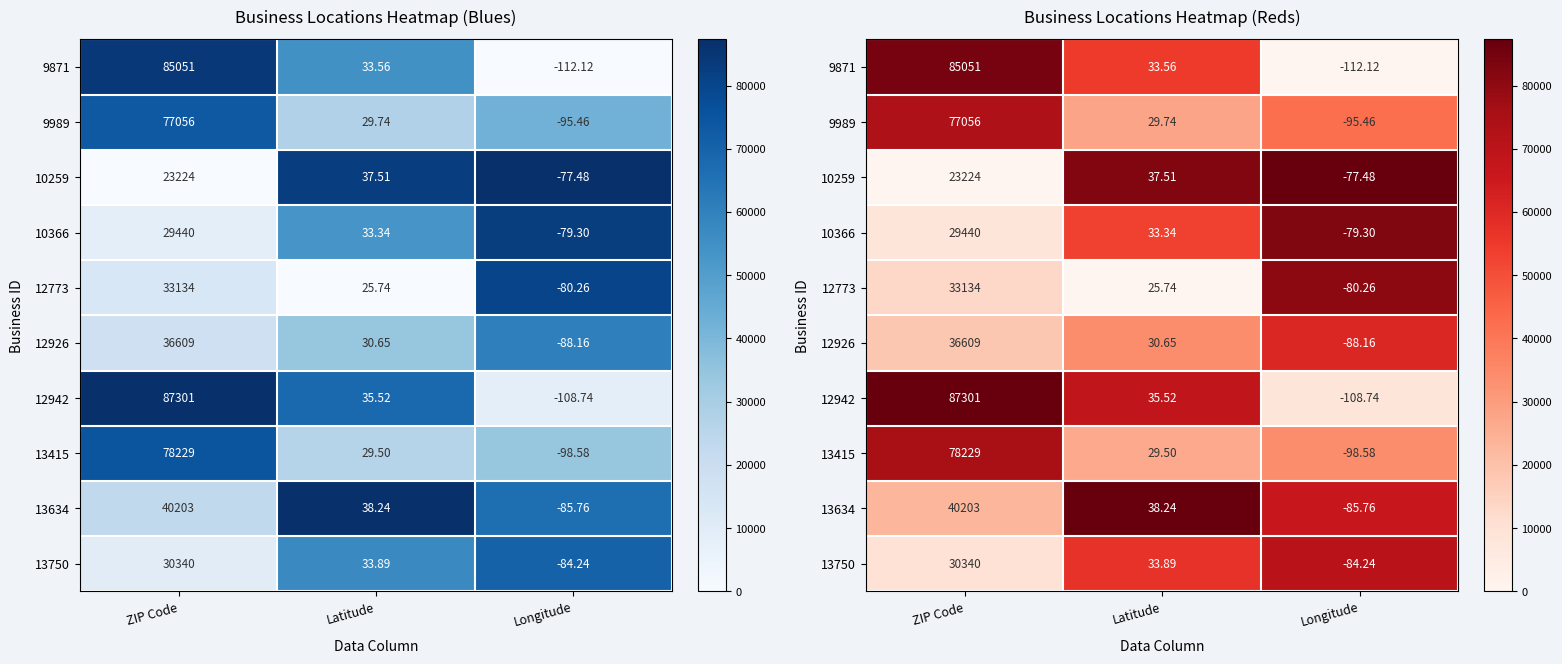

Rank the series at ZIP Code from lowest to highest value.

10259, 10366, 13750, 12773, 12926, 13634, 9989, 13415, 9871, 12942